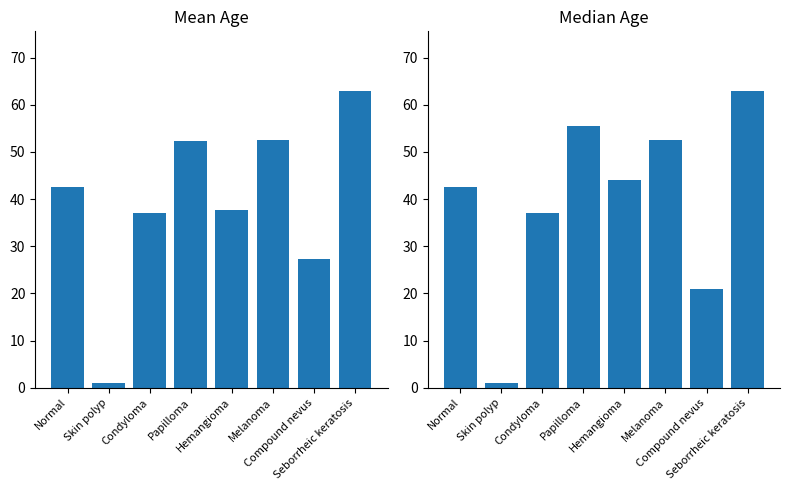

Where does the Mean Age series first go above 42?

Normal